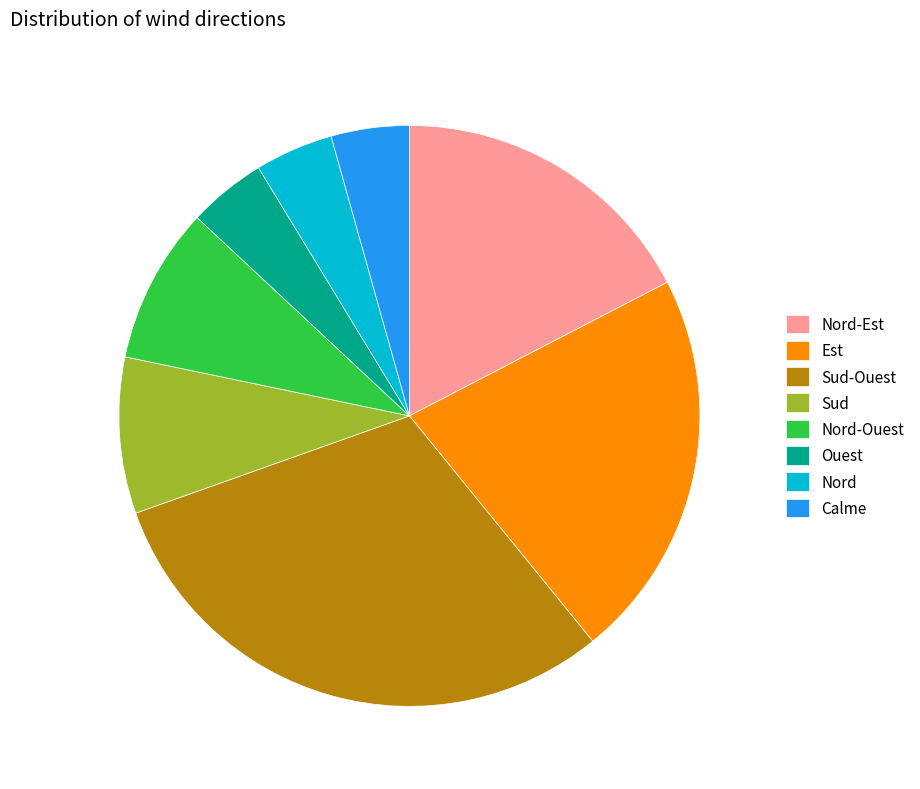

Is it true that Sud-Ouest is 30% of the pie?

True